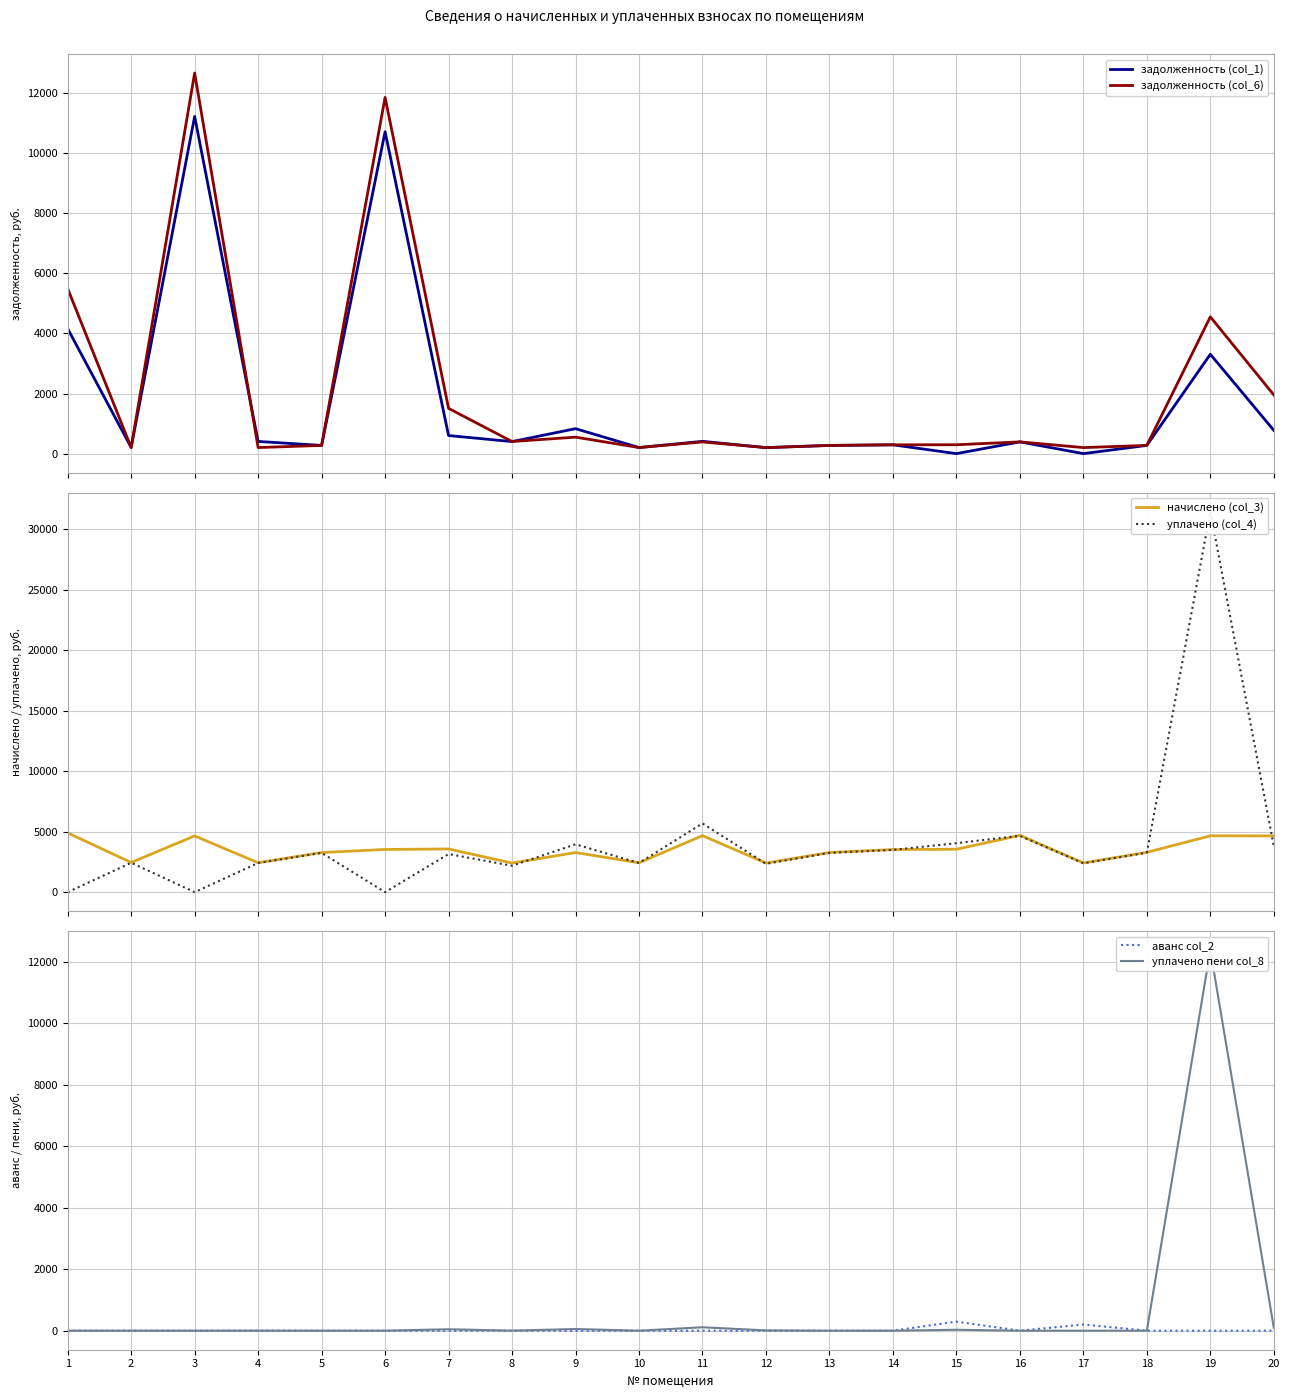

Which has a higher value, 14 or 1?

1